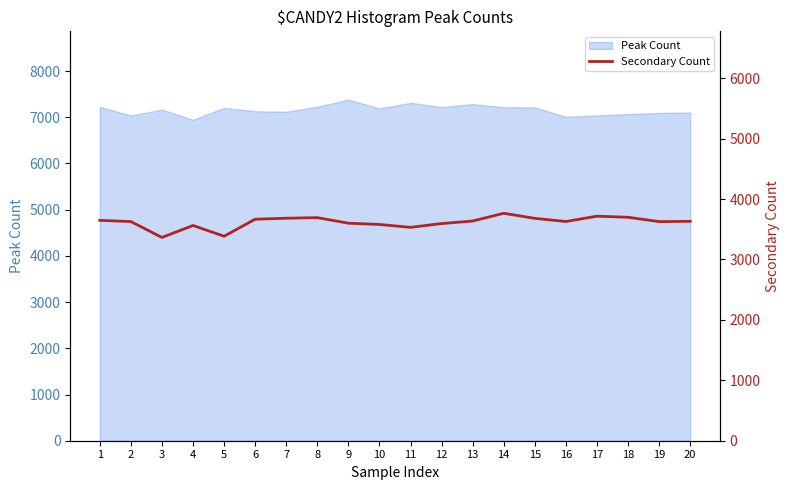

The value of Peak Count at 4 is 6945. True or false?

True